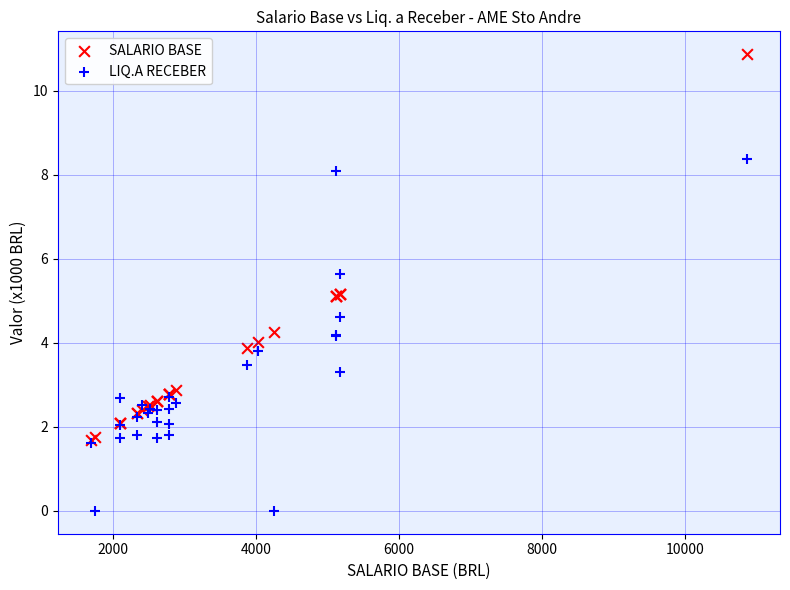

In the SALARIO BASE series, what Y value is closest to 6?

5.2